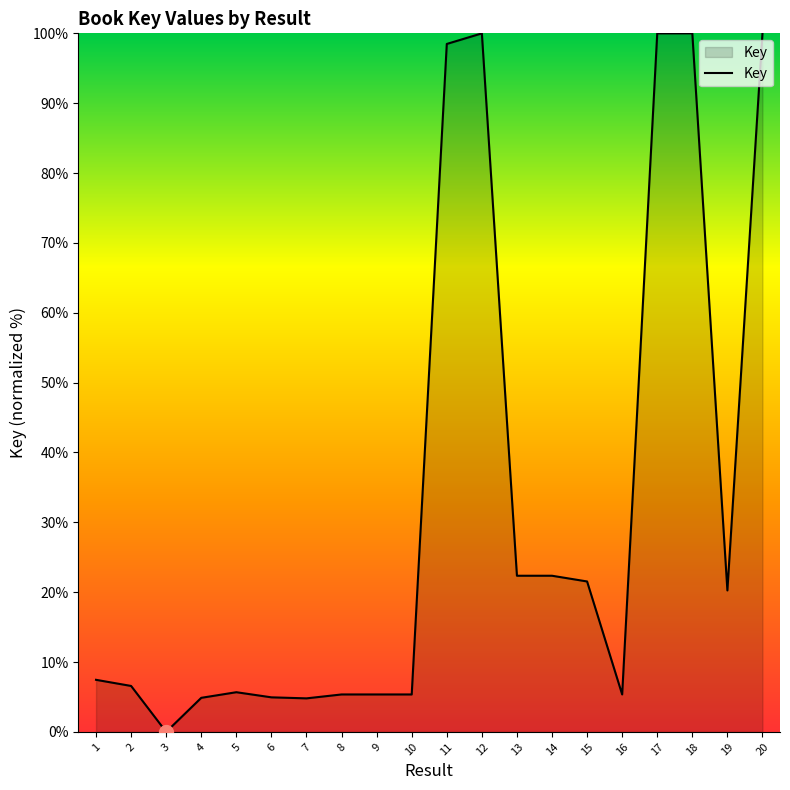

What is the sum of all values?

640.7